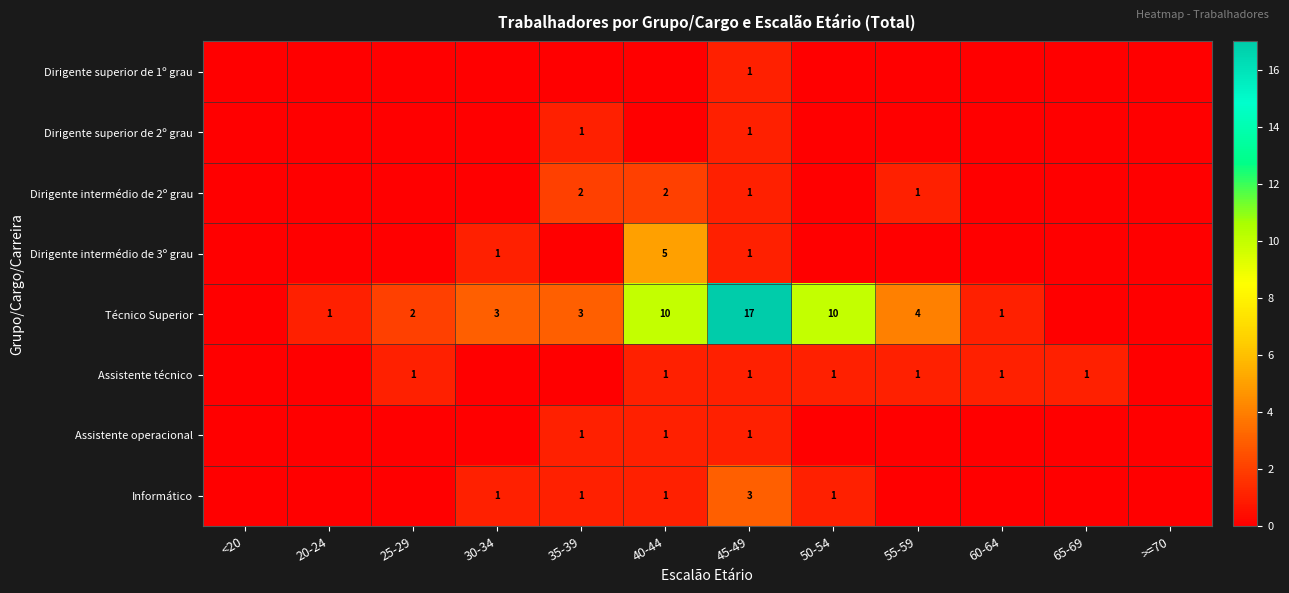

Is it true that Informático equals 2 at 30-34?

False